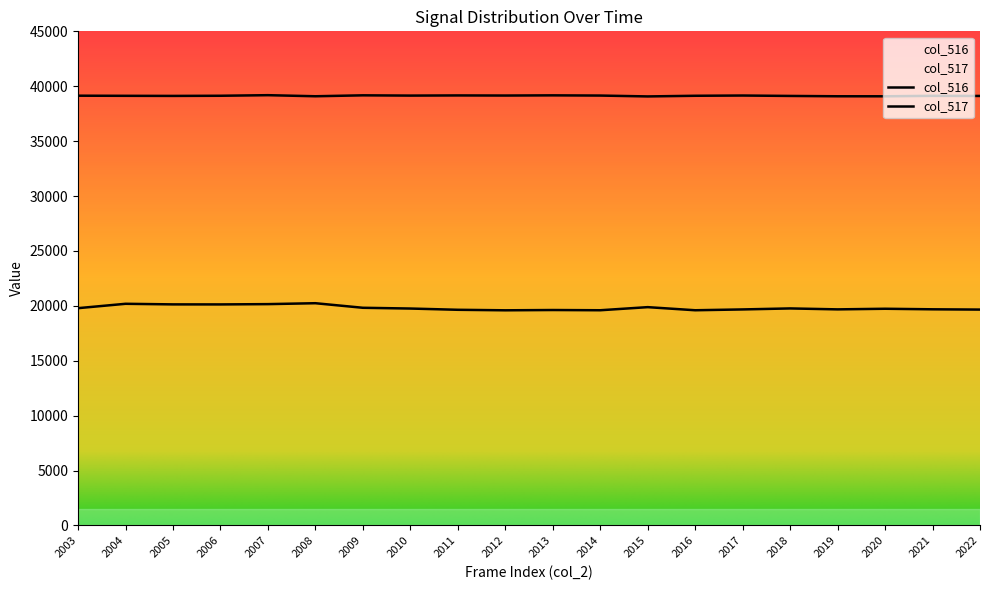

What value does the col_516 series have at 2018?

19767